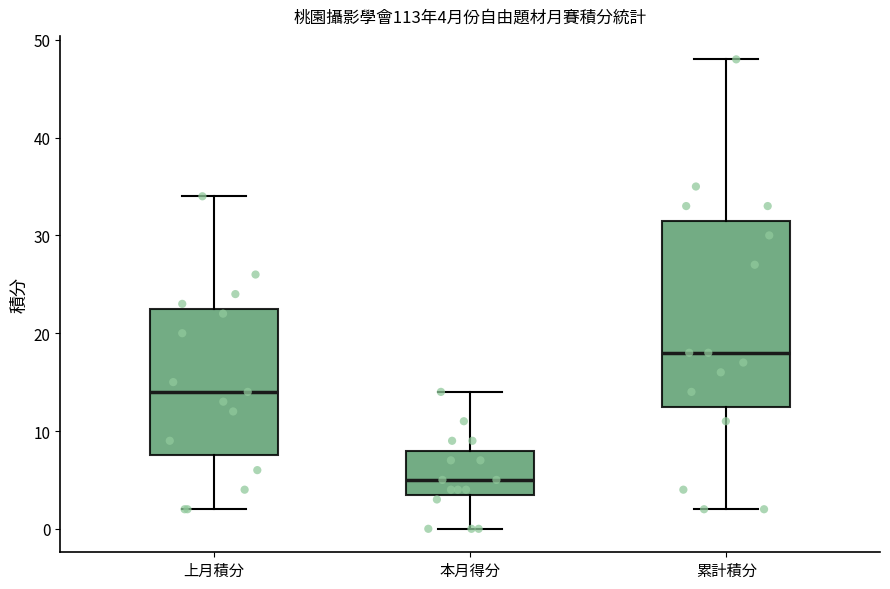

Comparing the boxes themselves (not the whiskers), which one is the tallest?

累計積分